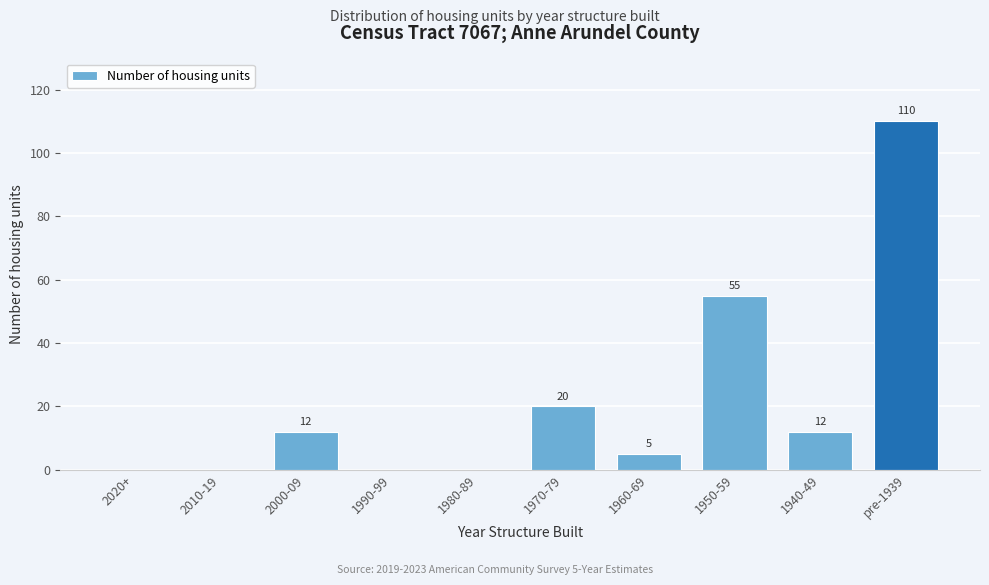

What is the change in value from 1990-99 to 1940-49?

+12